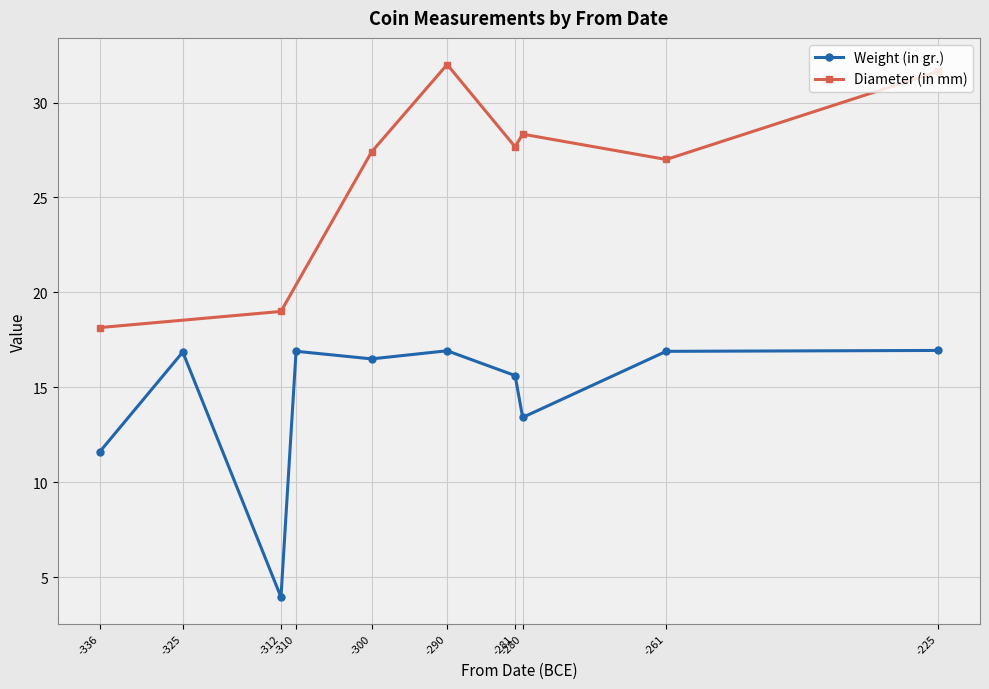

What is the lowest value of the Weight (in gr.) series?

4.0